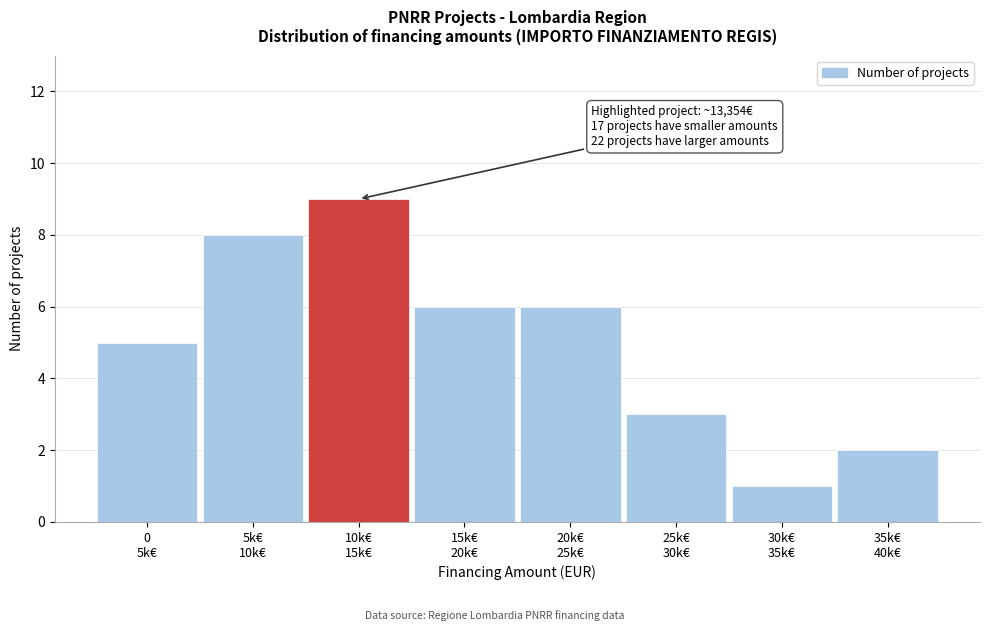

Reading left to right, what are all the values shown in this chart?

5	8	9	6	6	3	1	2